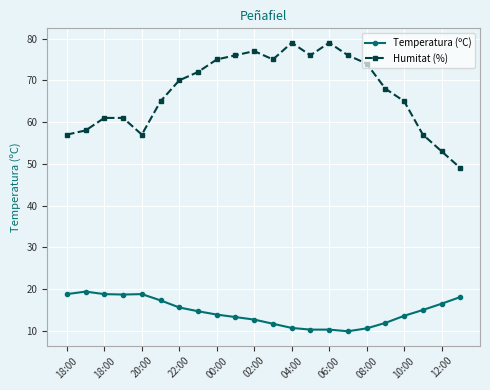

What is the value of the Temperatura (ºC) point at the 12th from the left?

11.7